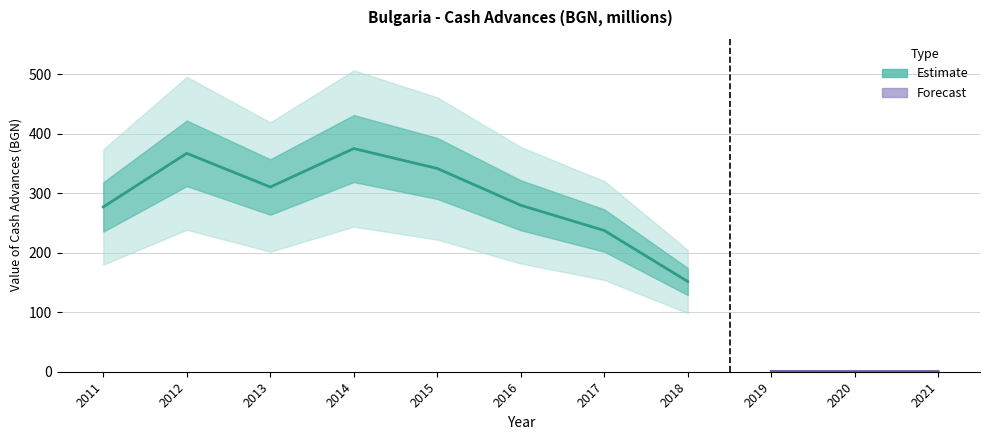

What is the difference between the values at 2018 and 2016?

128.1